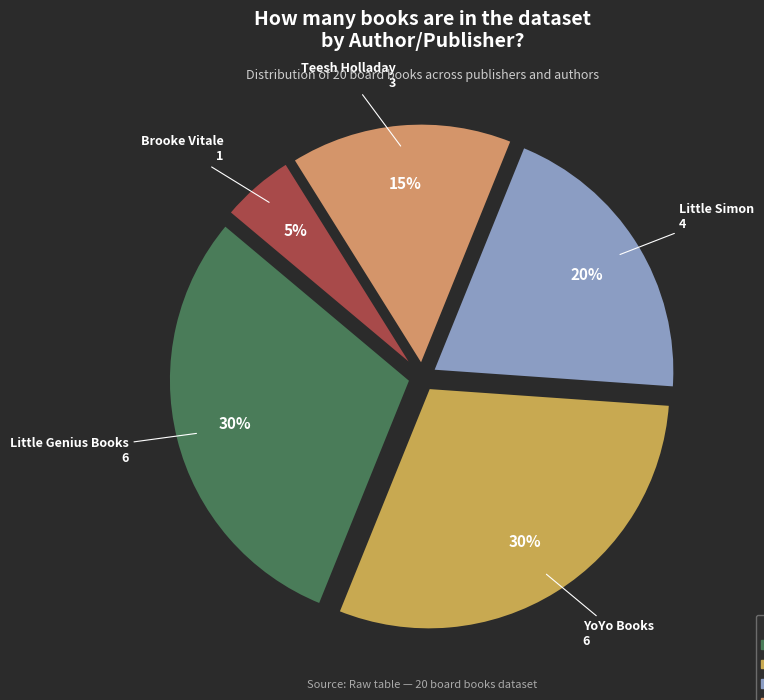

How many slices are in this pie chart?

5